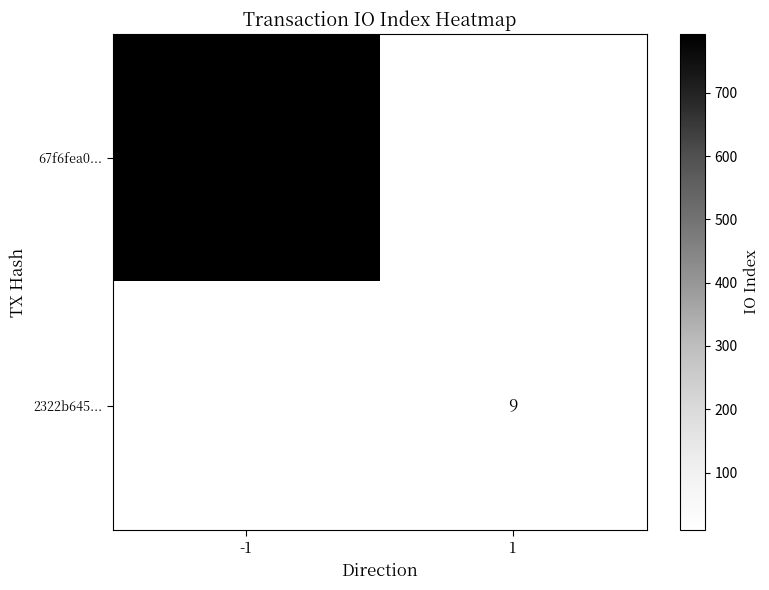

The value of 2322b645... at 1 is 9. True or false?

True